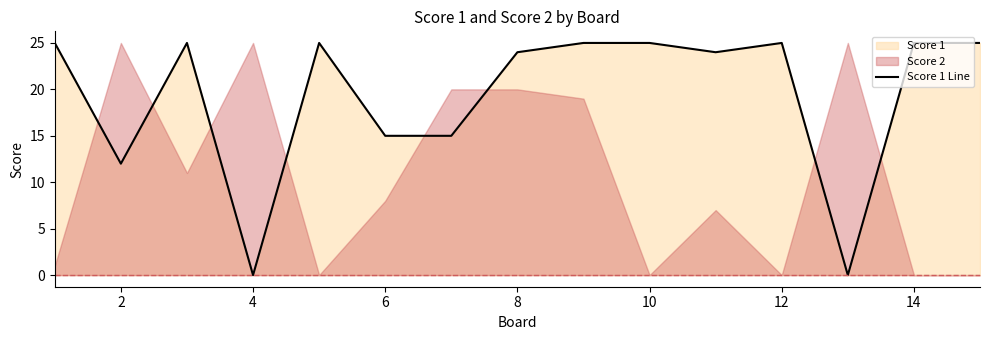

True or false: Score 1 Line has a value of 10 at 12.

False